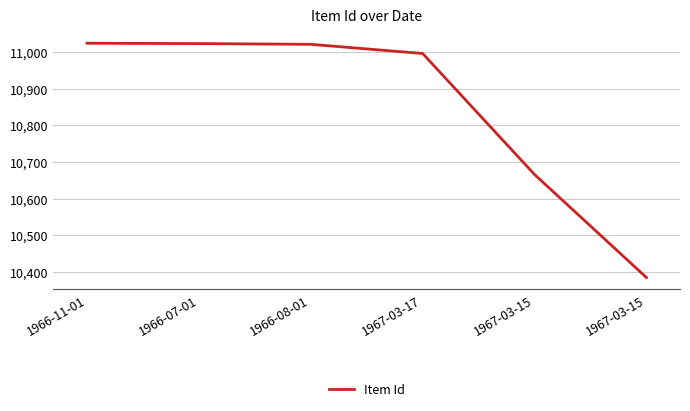

Is this an area chart (filled region under the line)?

No